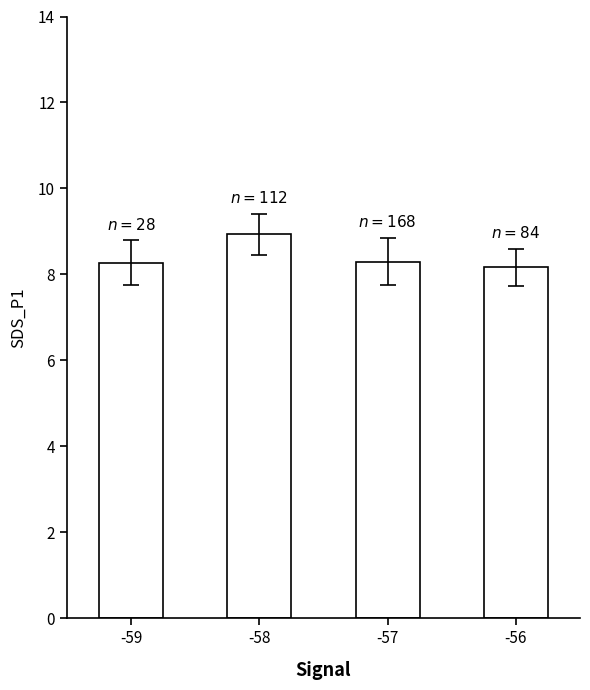

What is the minimum value shown in the chart?

8.2